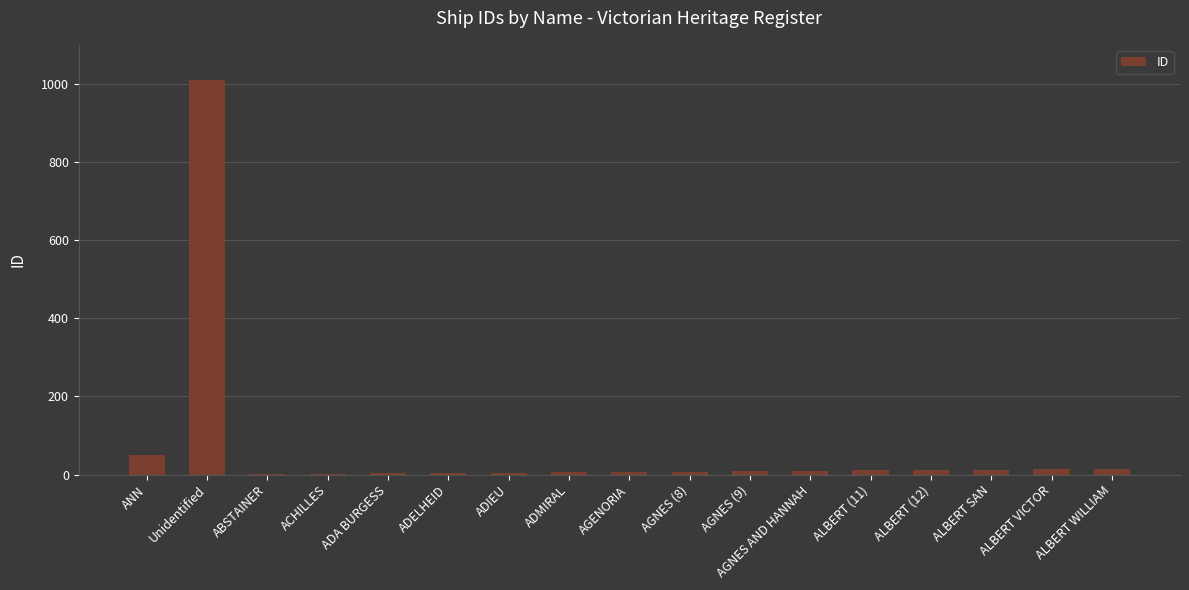

What is the average value?

69